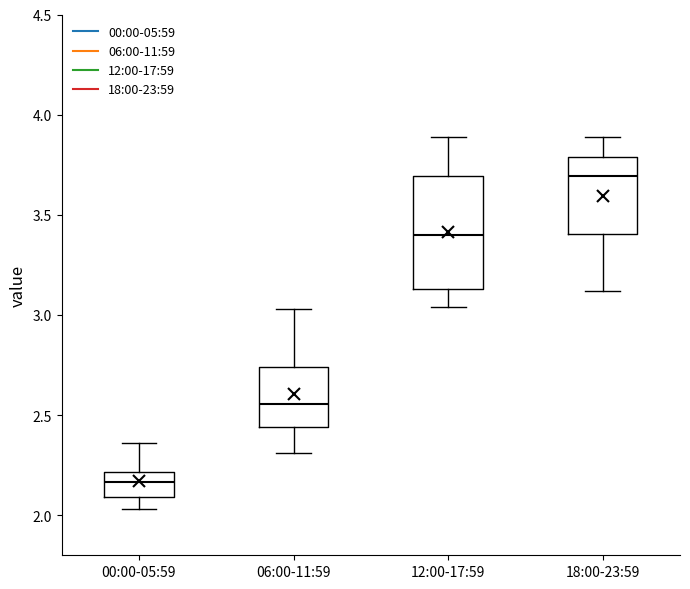

Which box is the tallest, from its lower edge to its upper edge?

12:00-17:59